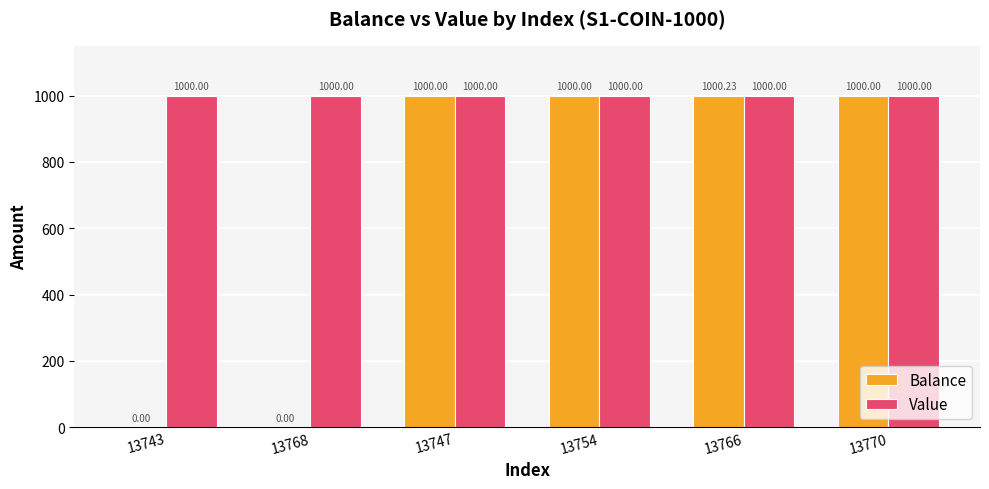

What is the sum of all Value values?

6000.0